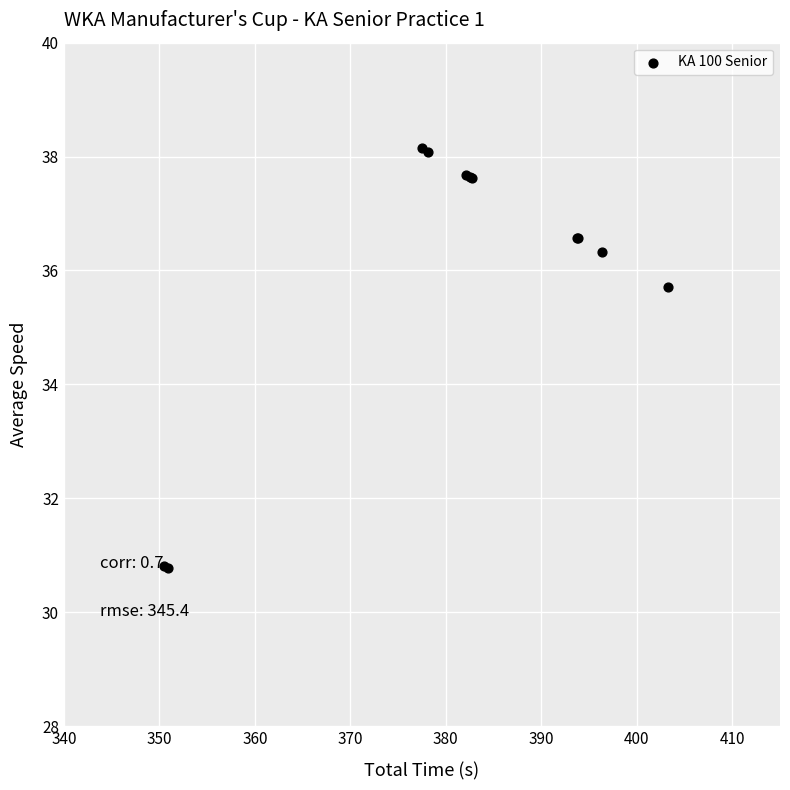

What Y value in the scatter plot is closest to 34?

35.7